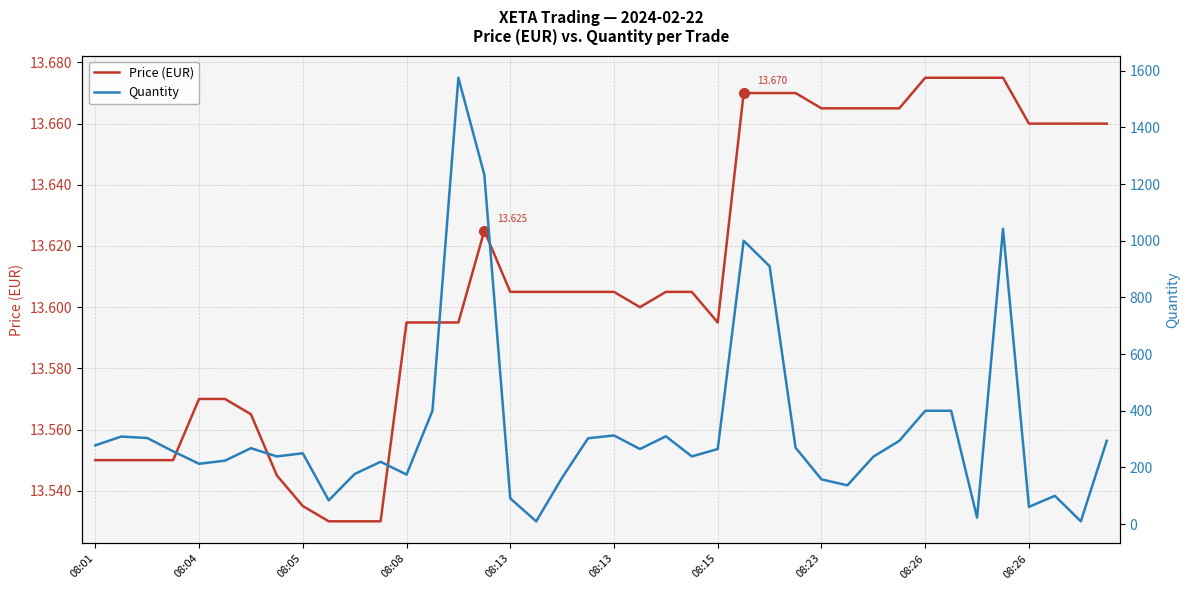

Does the chart display data point markers on the line(s)?

No